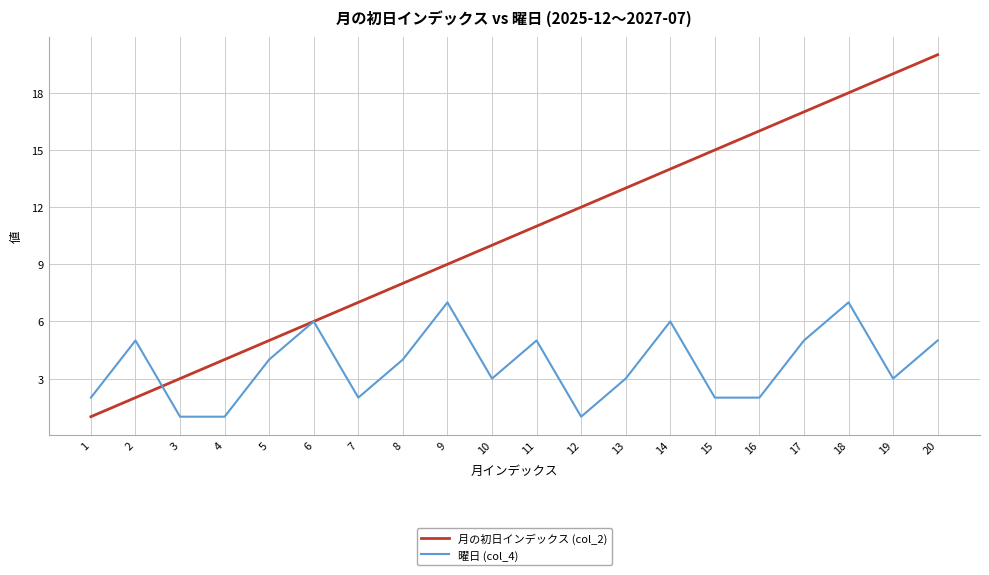

What are all the series names shown in the legend?

月の初日インデックス (col_2), 曜日 (col_4)